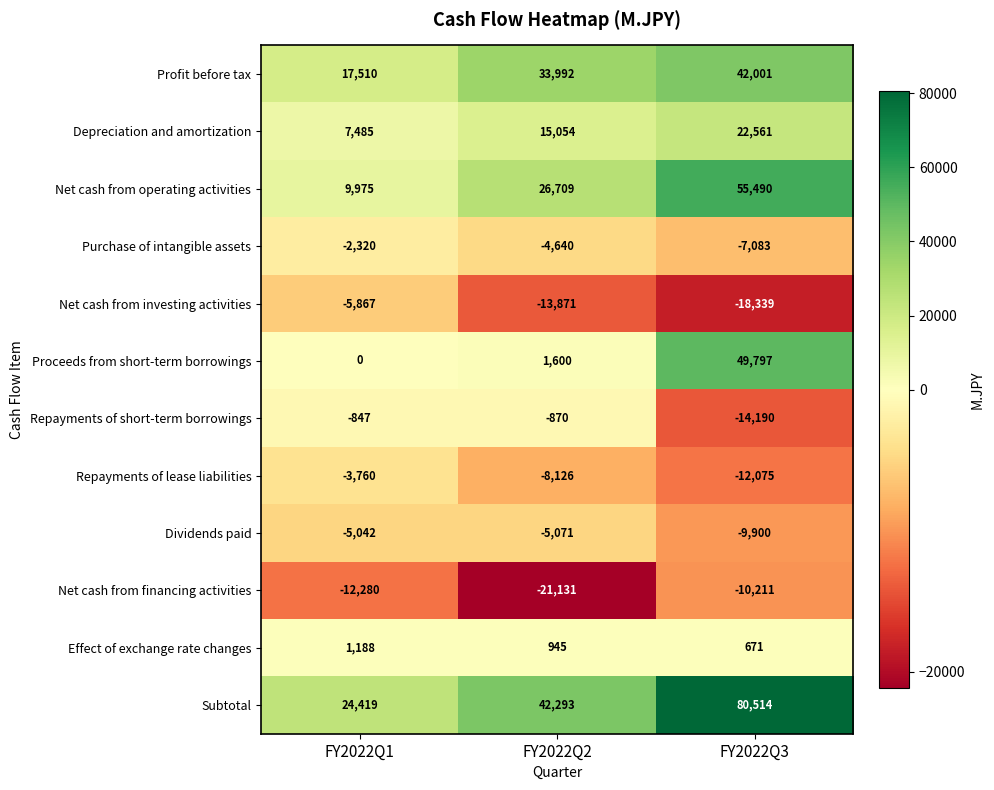

What is the total value across all series at FY2022Q2?

66884